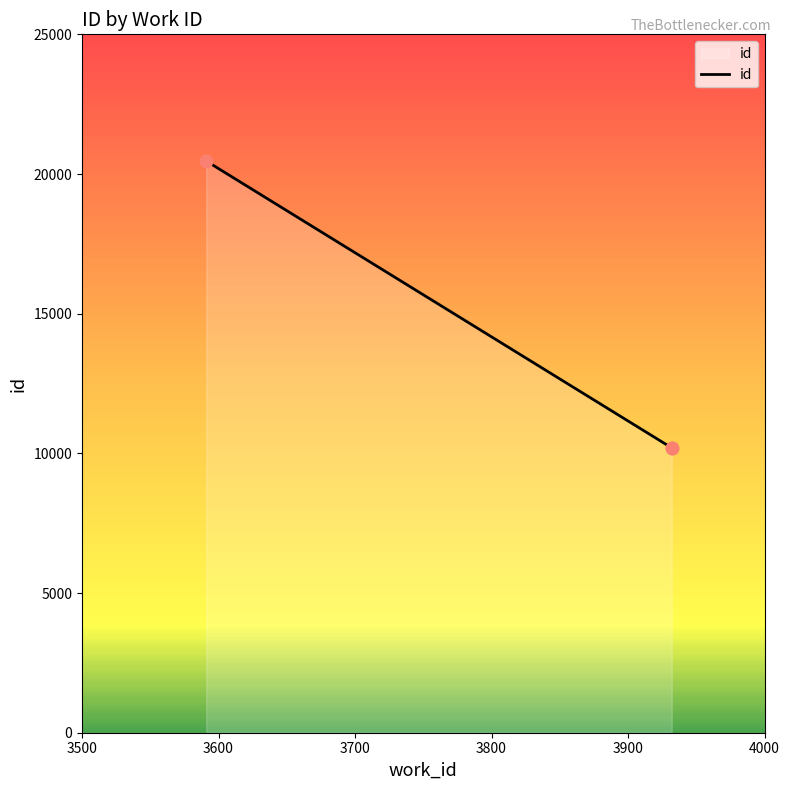

Approximately how many times larger is the value at 3932 compared to 3932?

1.0